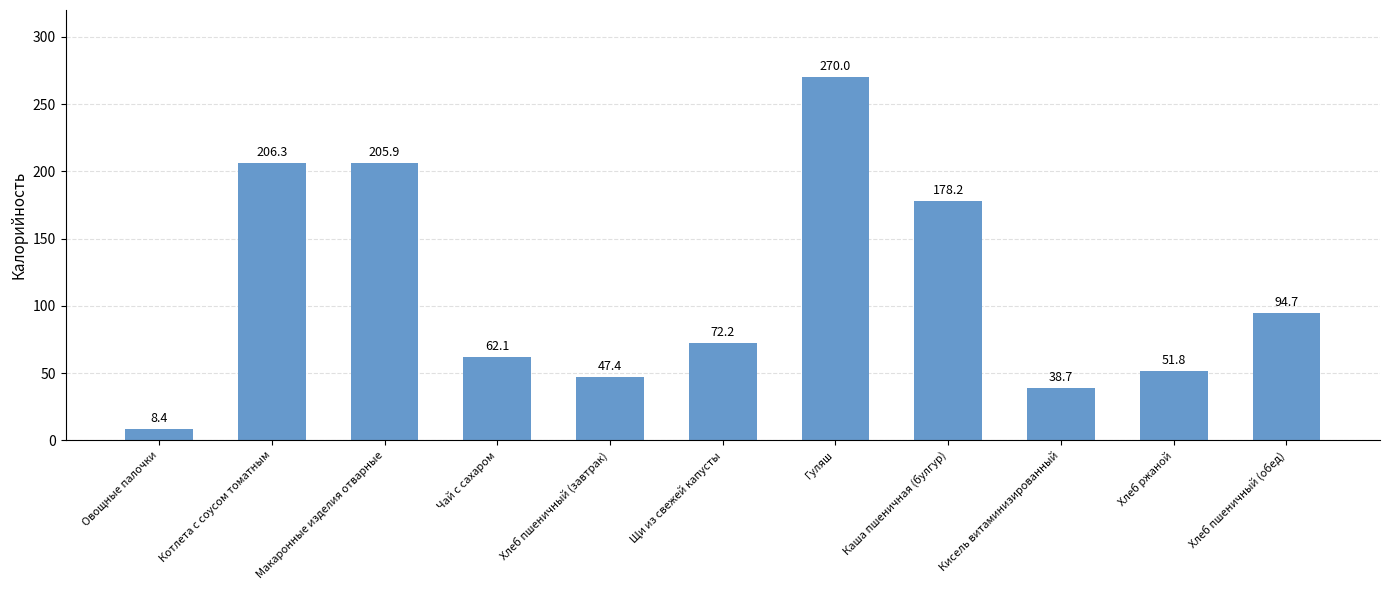

Read the value at Каша пшеничная (булгур).

178.2